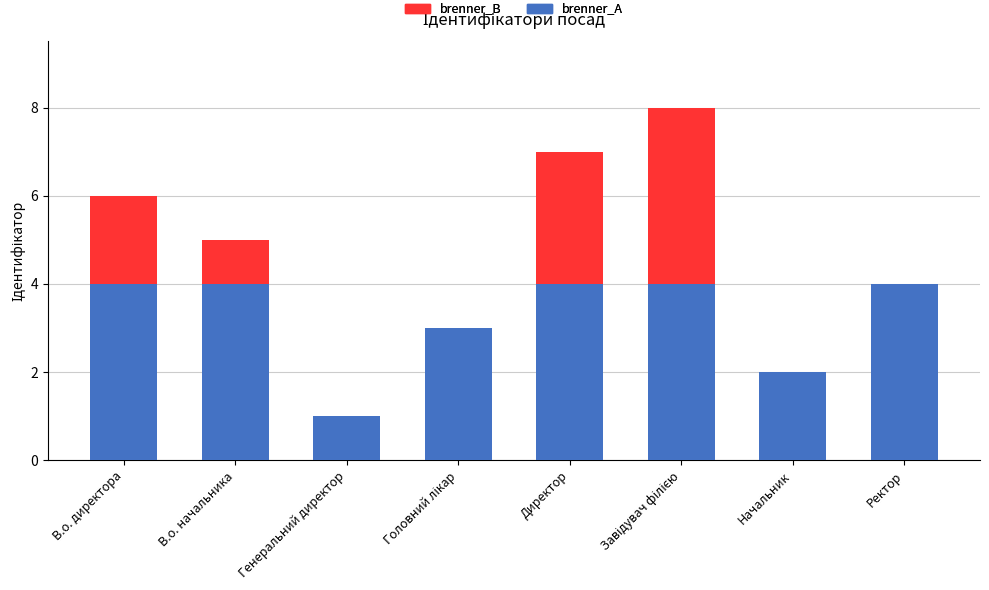

Are the bars grouped side by side (vs. stacked)?

No